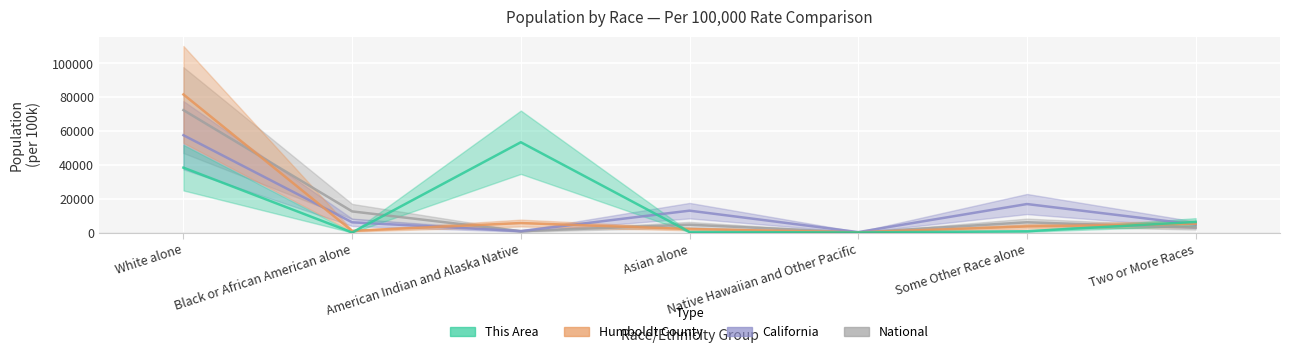

What is the label of the 6th point from the right?

Black or African American alone